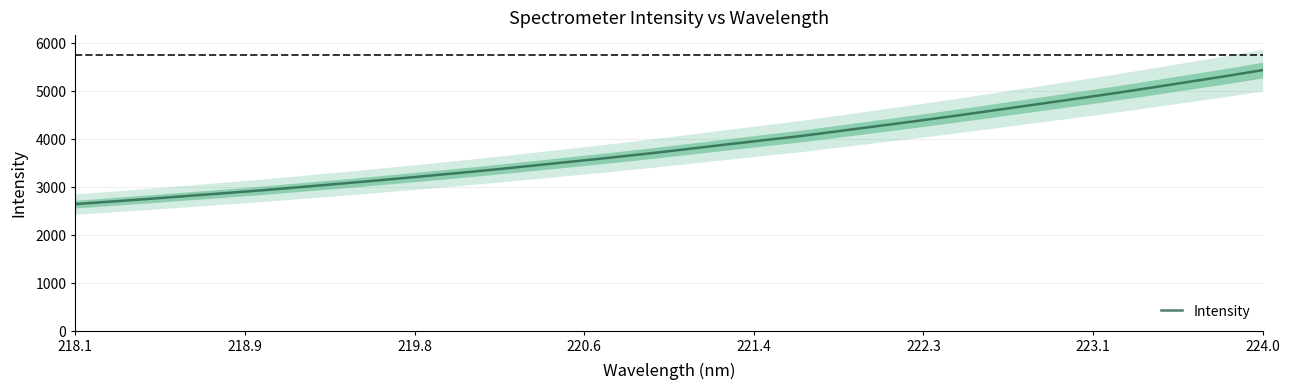

What is the value of the 17th point from the left?

3798.3